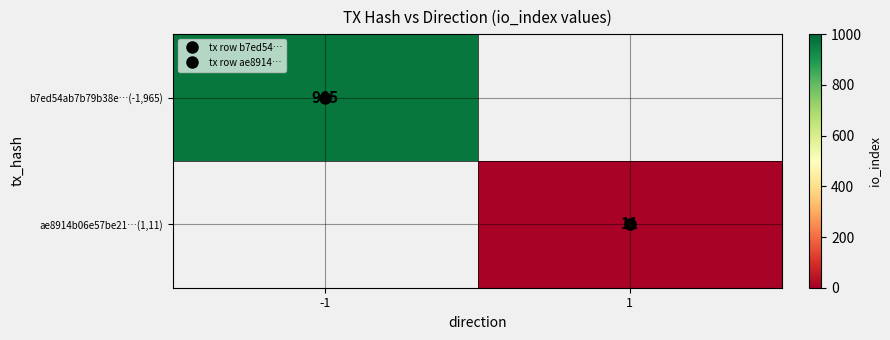

At which label is b7ed54ab7b79b38e…(-1,965) closest to 965?

-1